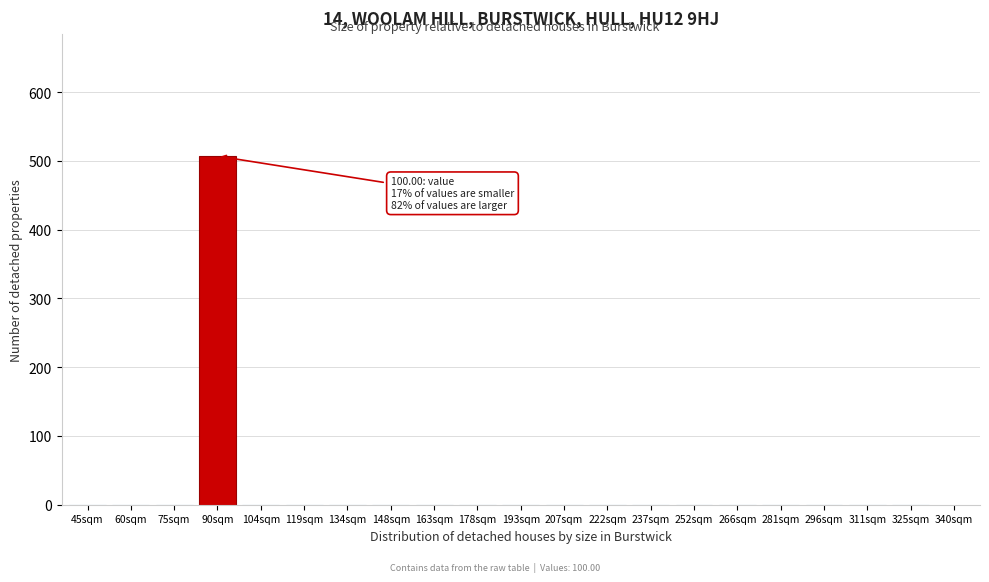

Reading left to right, list all the values displayed in this chart.

45sqm=0	60sqm=0	75sqm=0	90sqm=507	104sqm=0	119sqm=0	134sqm=0	148sqm=0	163sqm=0	178sqm=0	193sqm=0	207sqm=0	222sqm=0	237sqm=0	252sqm=0	266sqm=0	281sqm=0	296sqm=0	311sqm=0	325sqm=0